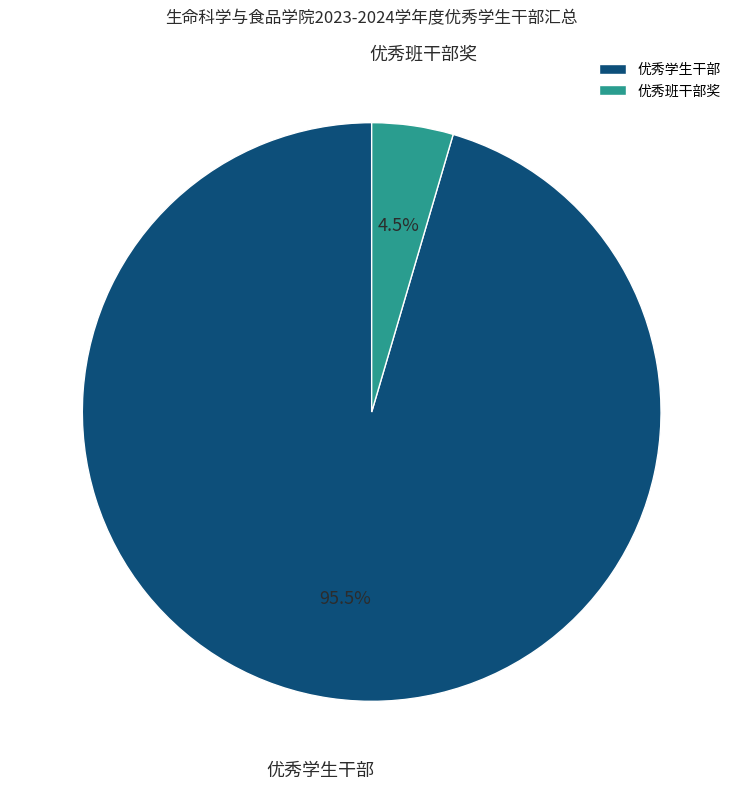

Which slice represents more than half of the pie?

优秀学生干部